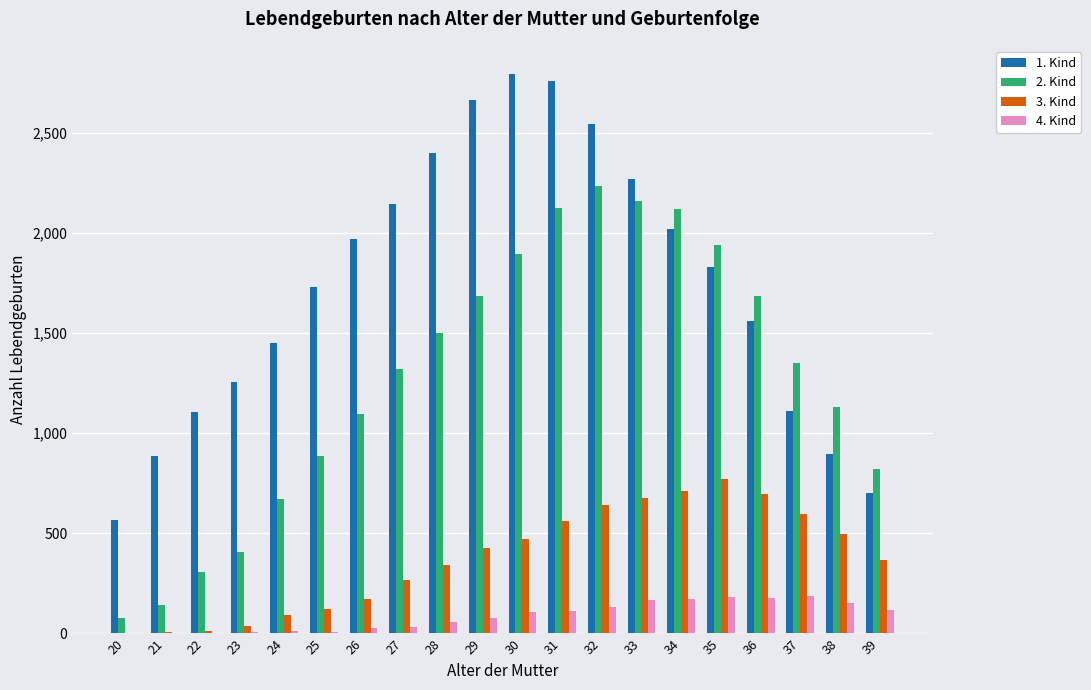

What is the greatest value displayed?

2794